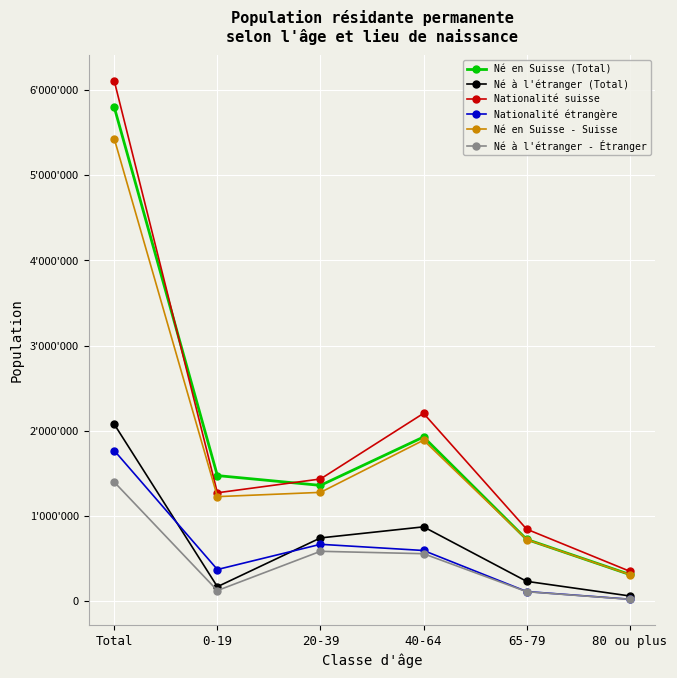

The Né en Suisse - Suisse series shows 1725128 at 20-39. True or false?

False